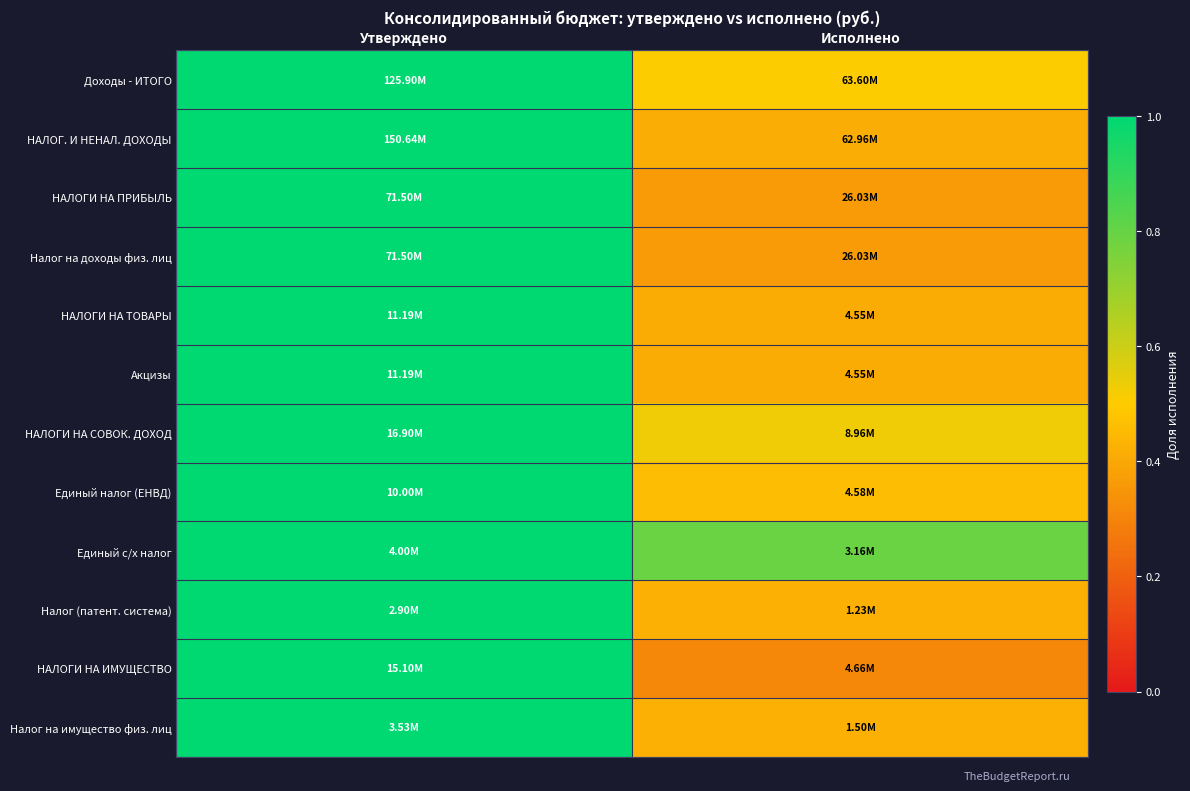

Count the number of data series in this chart.

12